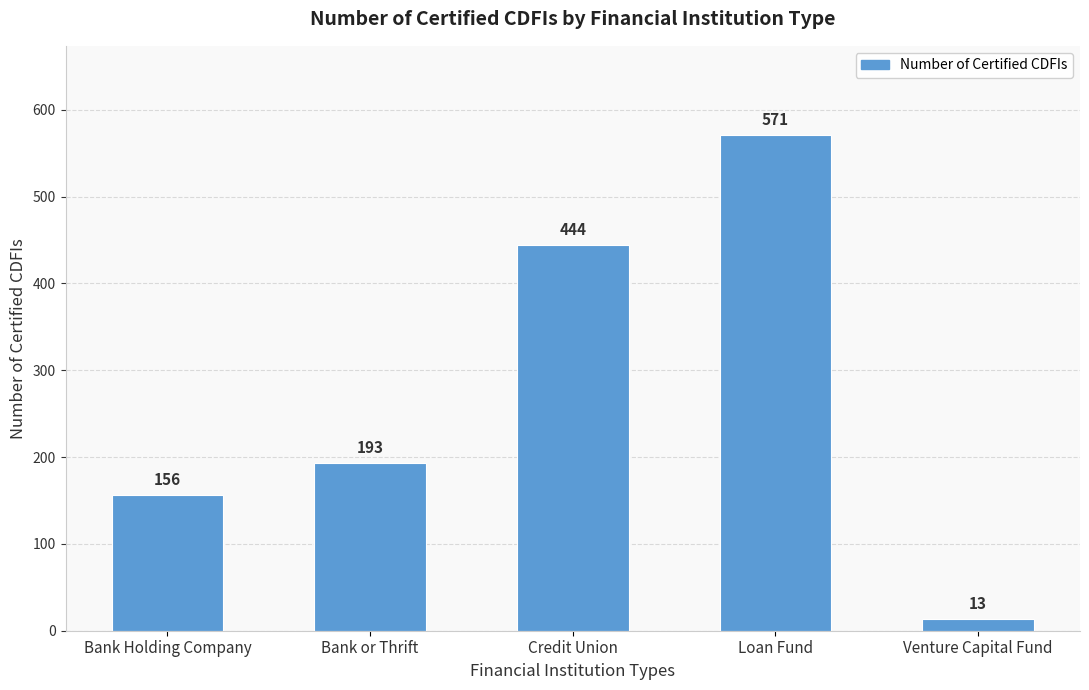

Where is the data nearest to the value 292?

Bank or Thrift